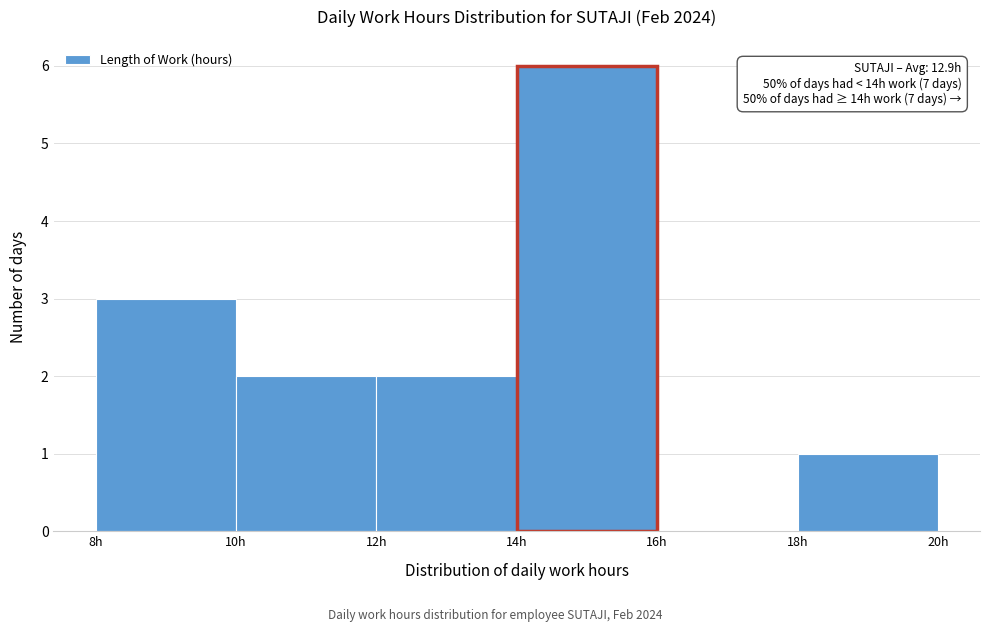

Over which range of the x-axis is the bar tallest?

14 to 16